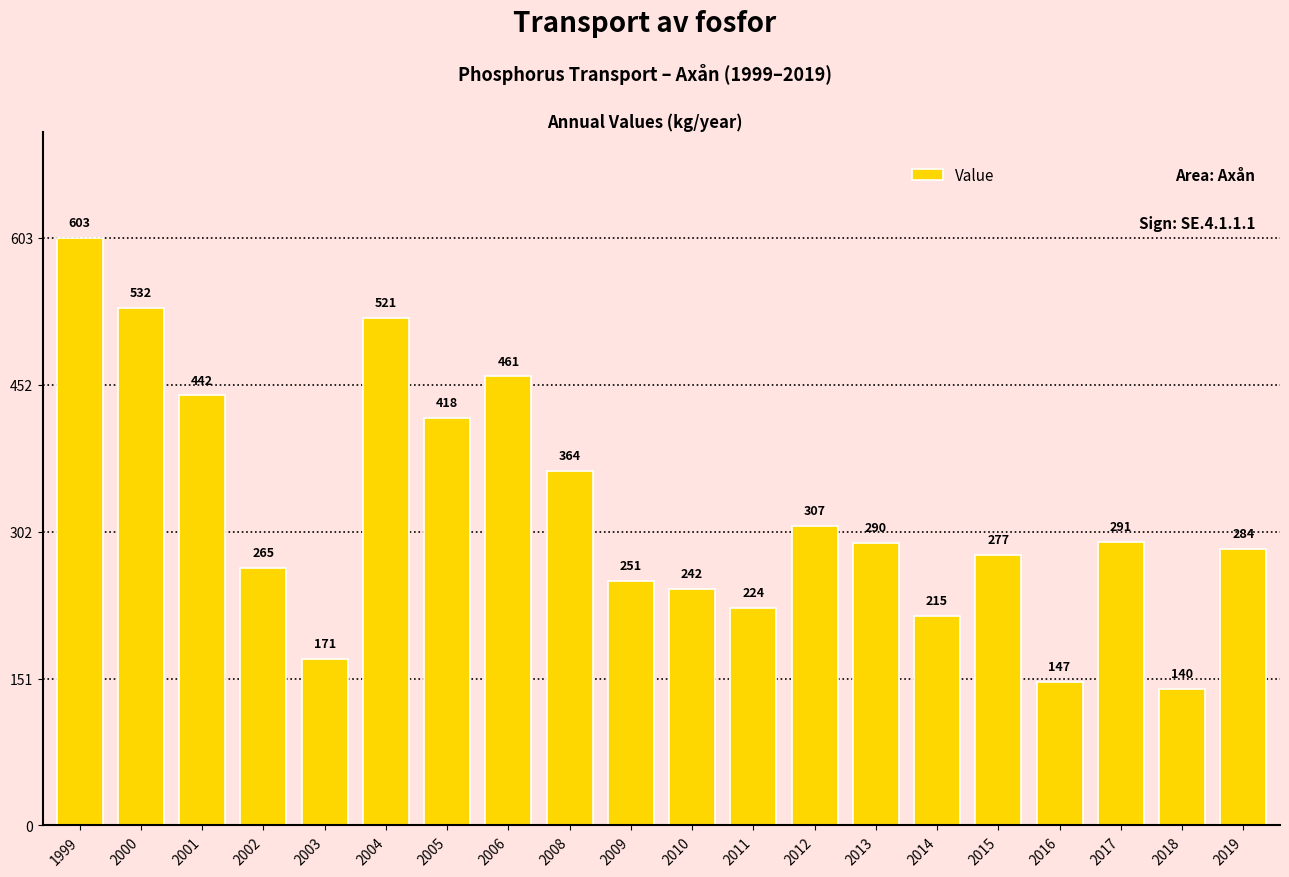

Which label corresponds to the largest value in the chart?

1999